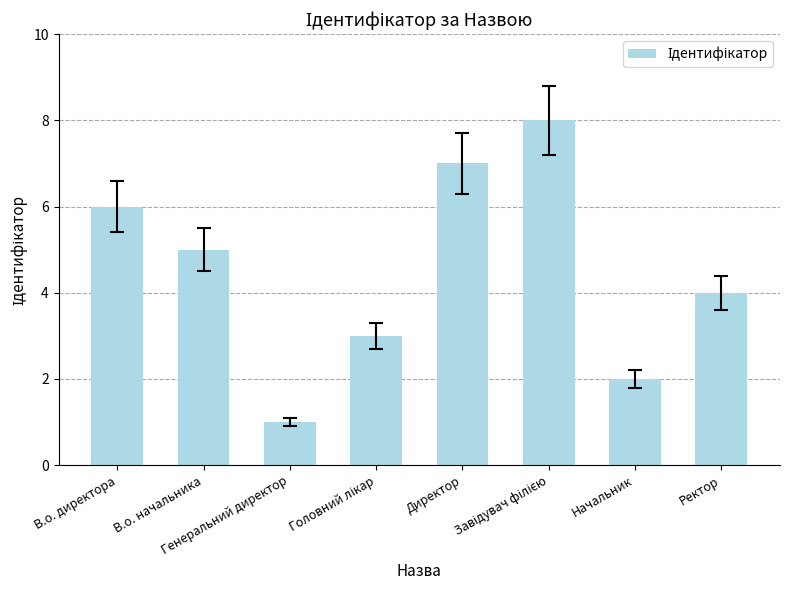

True or false: the data shows 2 at В.о. директора.

False